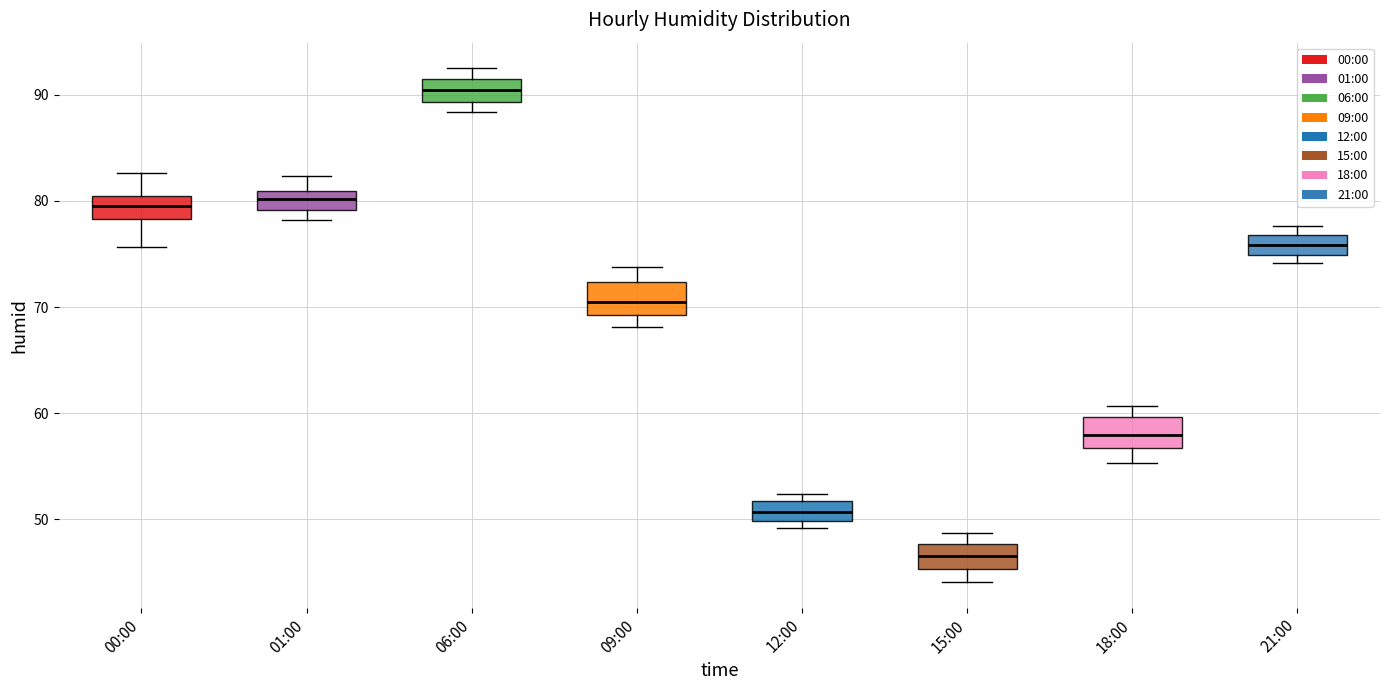

Reading left to right, read every box against the y-axis: the position of its median line, the range the box covers, and the ends of its whiskers. The values are not printed on the chart, so give them approximately, as read against the axis.

00:00: median 80 (inside the box), box 78 to 80, whiskers 76 to 83
01:00: median 80, box 79 to 81, whiskers 78 to 82
06:00: median 90, box 89 to 91, whiskers 88 to 93
09:00: median 71, box 69 to 72, whiskers 68 to 74
12:00: median 51, box 50 to 52, whiskers 49 to 52 (just above the box's upper edge)
15:00: median 47, box 45 to 48, whiskers 44 to 49
18:00: median 58, box 57 to 60, whiskers 55 to 61
21:00: median 76, box 75 to 77, whiskers 74 to 78